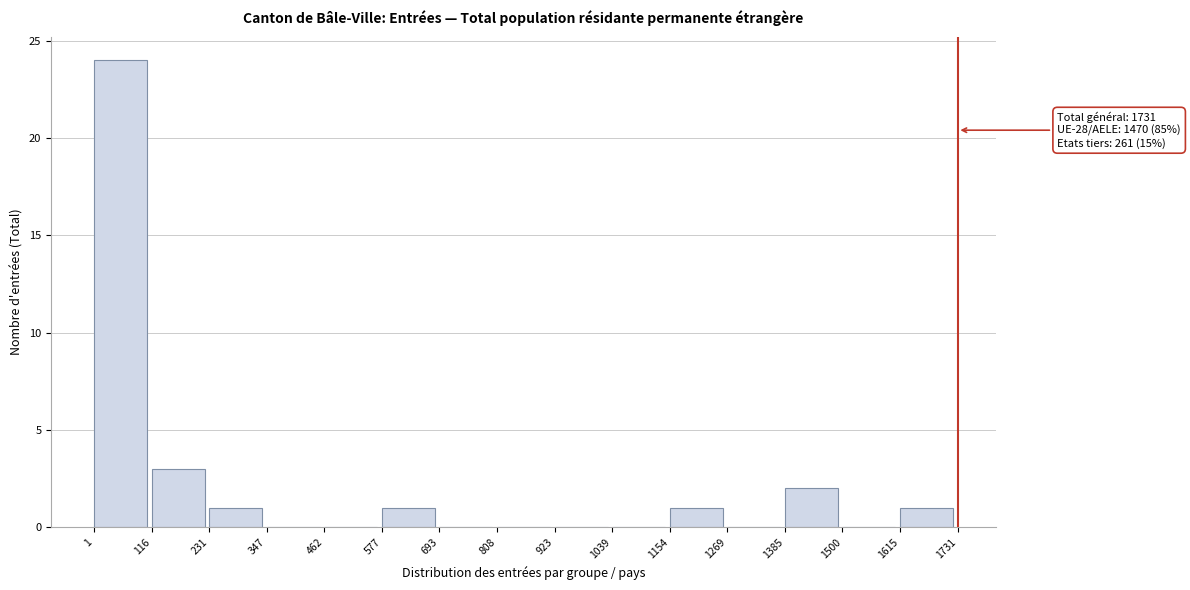

Over which range of the x-axis is the bar tallest?

1 to 116